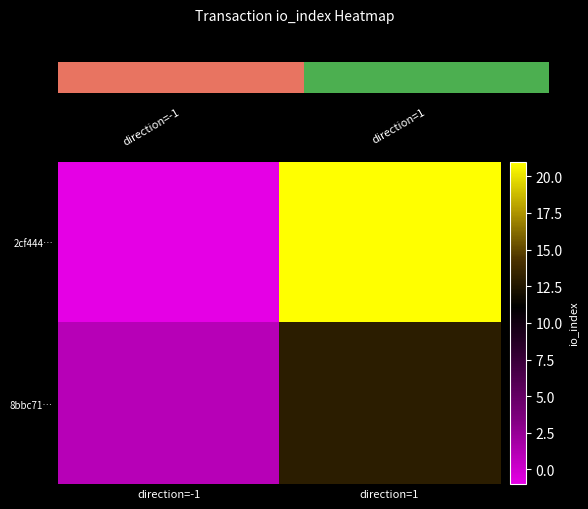

Rank the series at direction=1 from highest to lowest value.

2cf444…, 8bbc71…